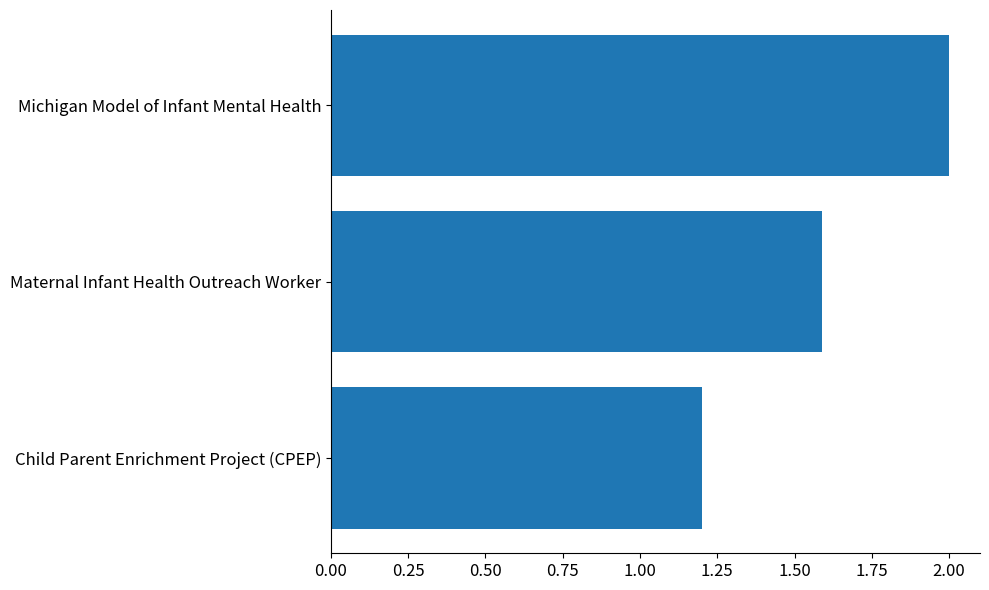

The chart shows a value of 2.0 at Michigan Model of Infant Mental Health. True or false?

True